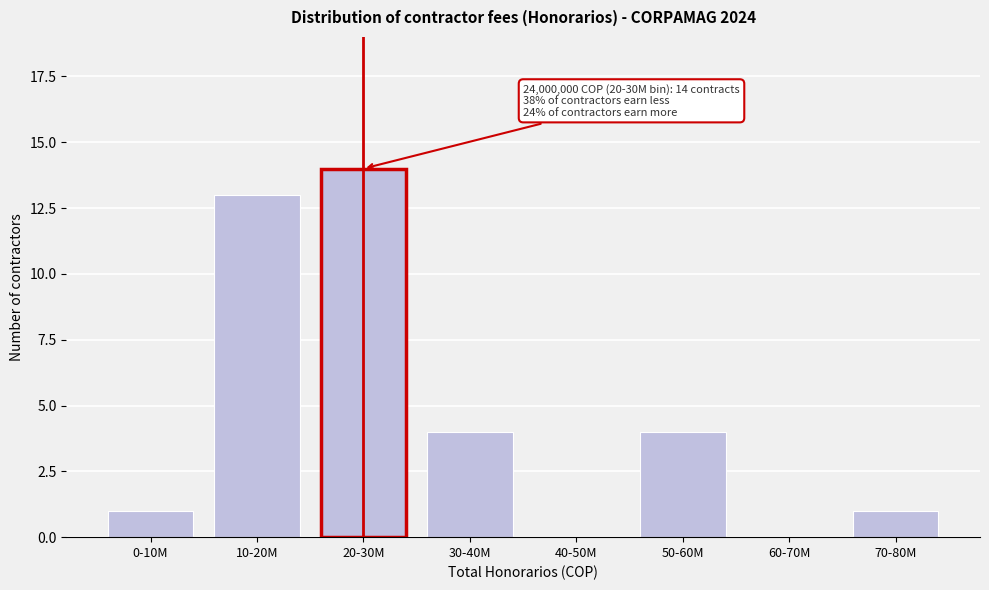

Reading left to right, extract all data points from this chart.

0-10M=1	10-20M=13	20-30M=14	30-40M=4	40-50M=0	50-60M=4	60-70M=0	70-80M=1